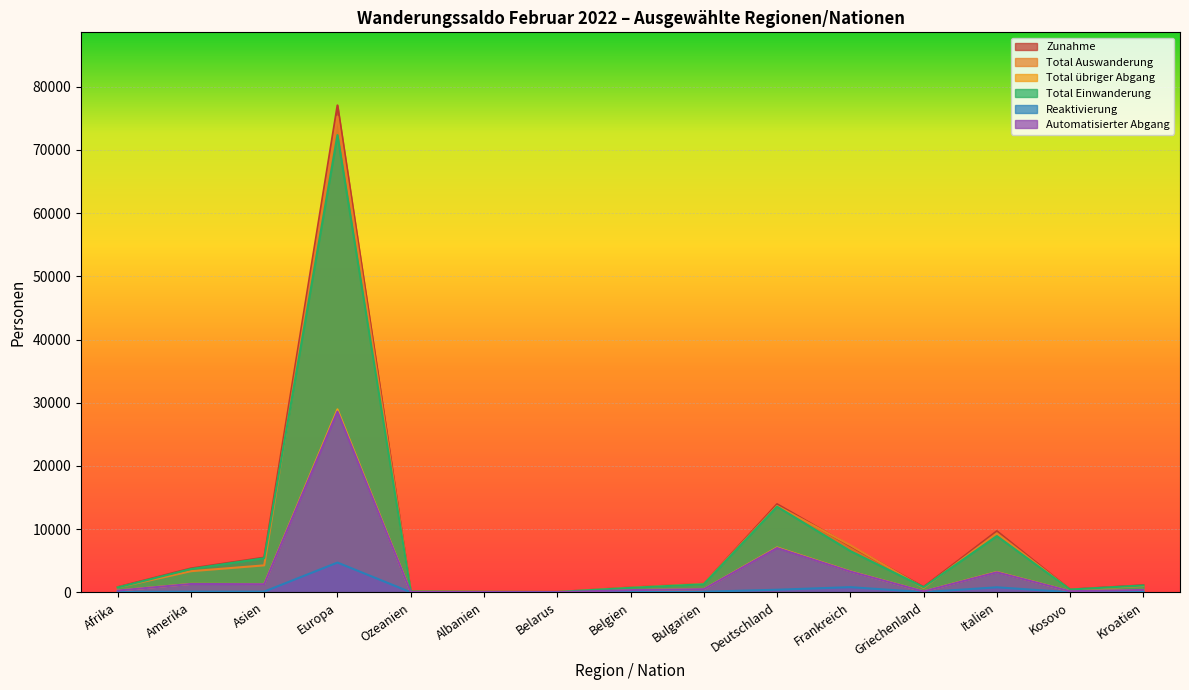

How many series are shown in this chart?

6